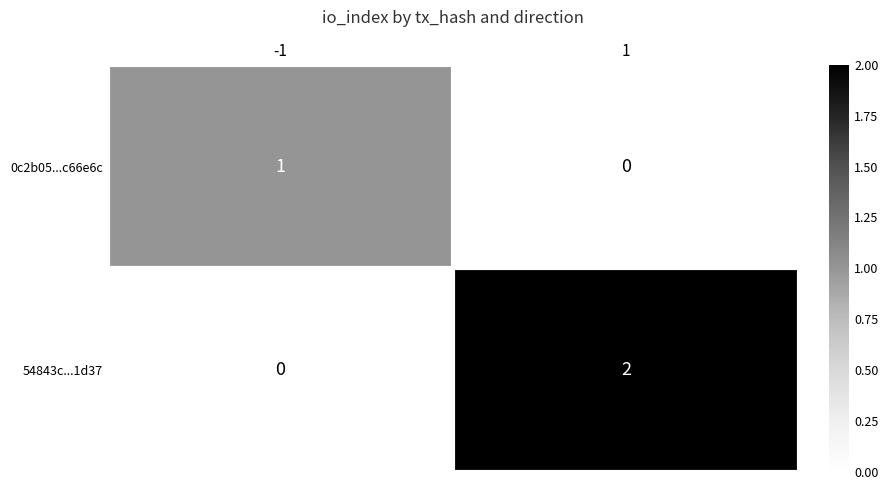

Which series has the largest total across all categories?

54843c...1d37